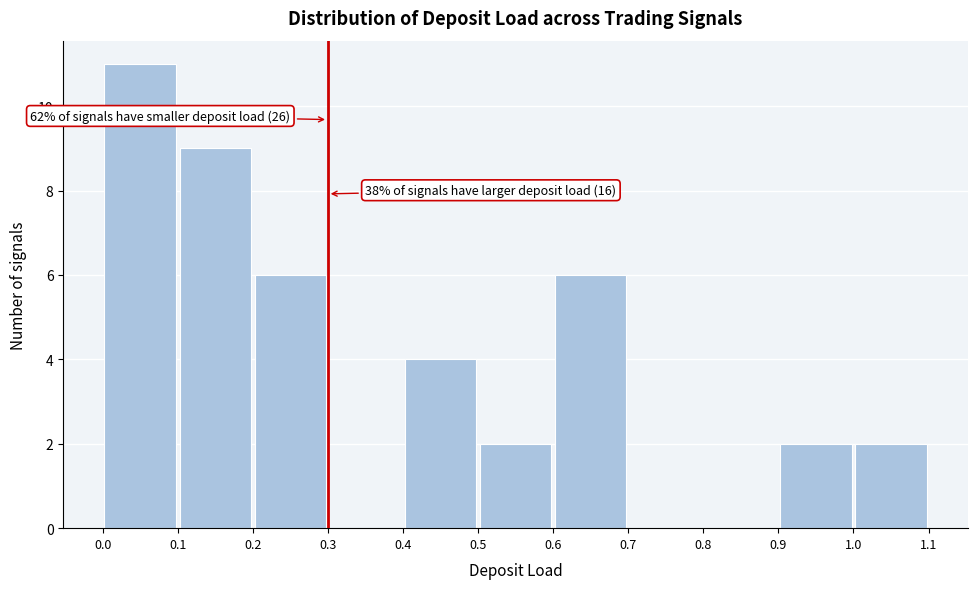

Over which range of the x-axis is the bar tallest?

0.0 to 0.1